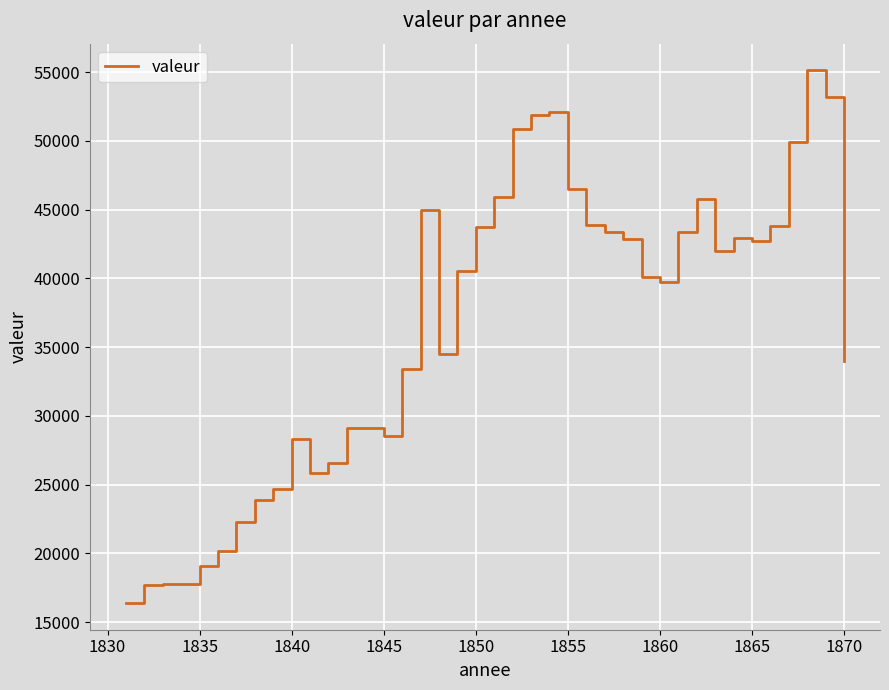

What is the greatest value displayed?

55124